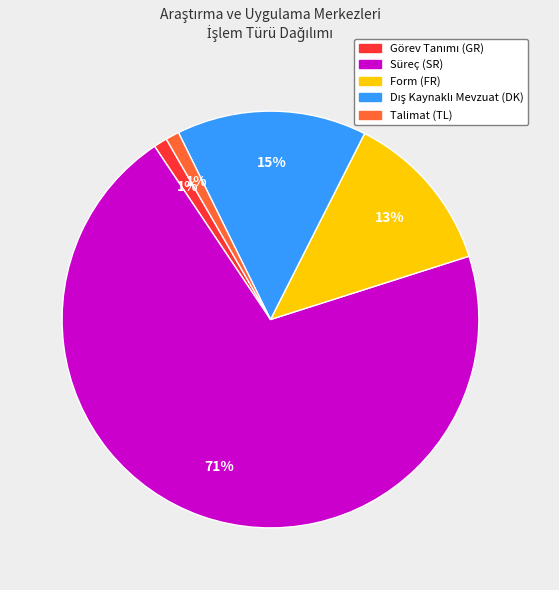

Does Talimat (TL) account for over 50% of the chart?

No